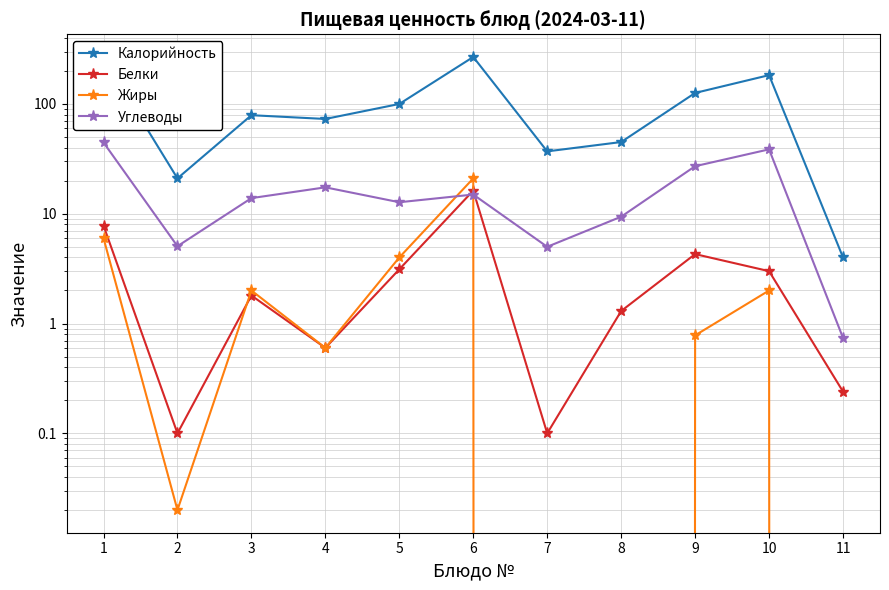

List the labels in order of Жиры value, smallest first.

7, 8, 11, 2, 4, 9, 3, 10, 5, 1, 6